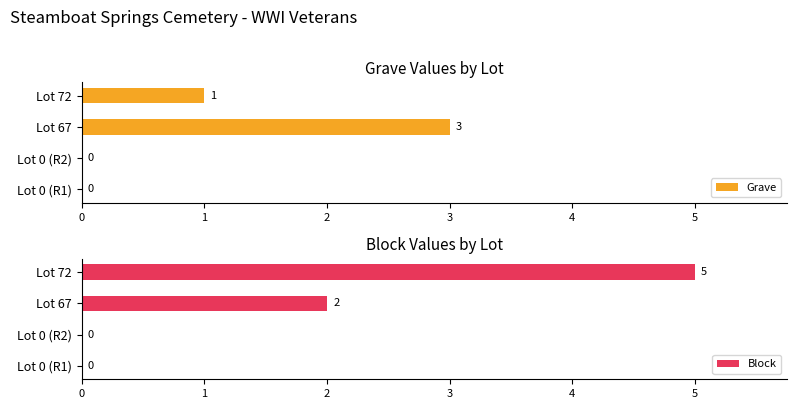

Where is Grave nearest to the value 1?

Lot 72